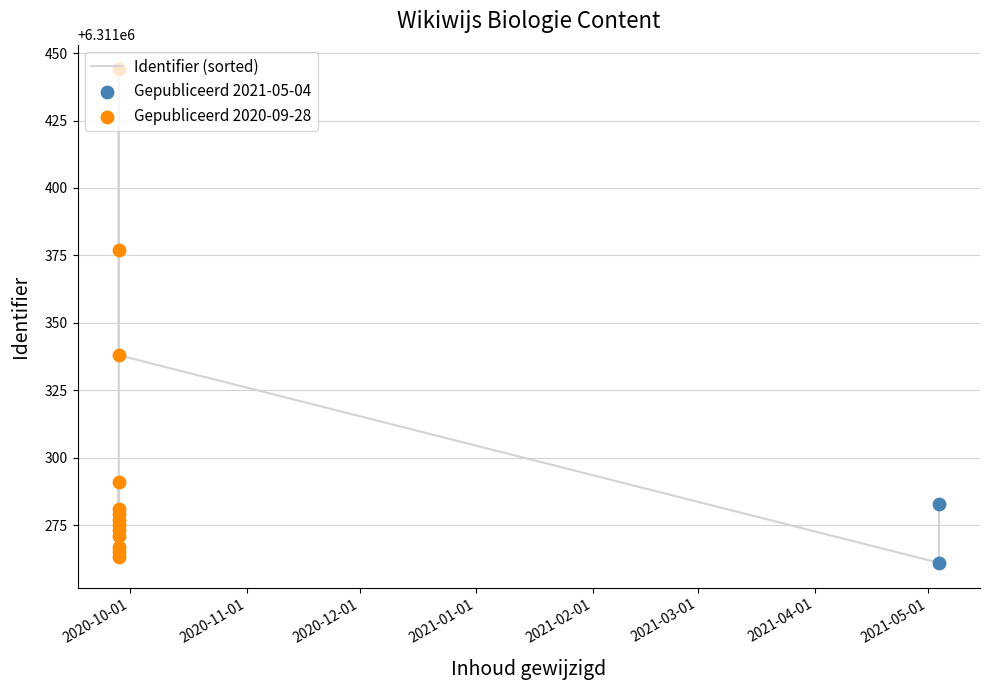

What is the change in value from 2020-09-28 to 2020-09-28?

+67